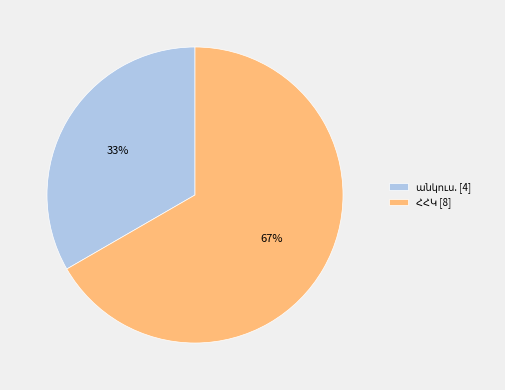

Does any single category account for the majority?

Yes